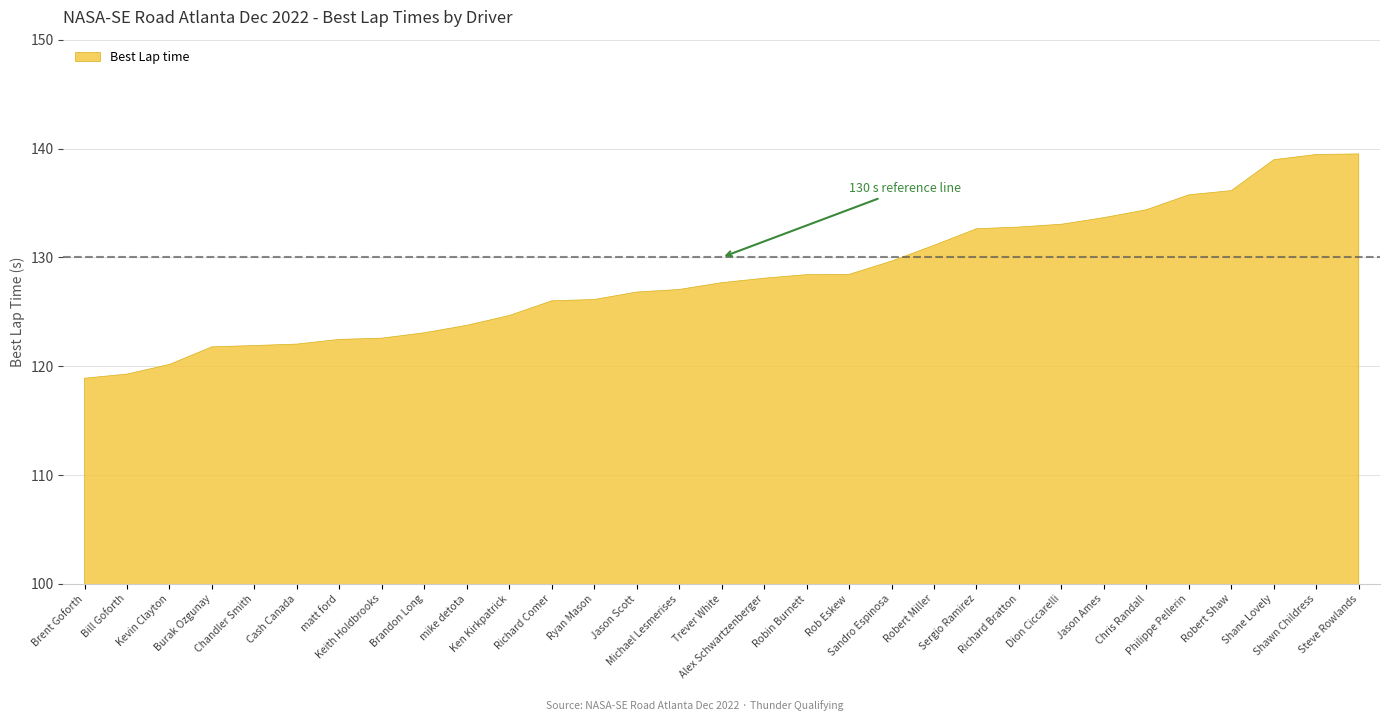

At which label does the data first exceed 127?

Michael Lesmerises